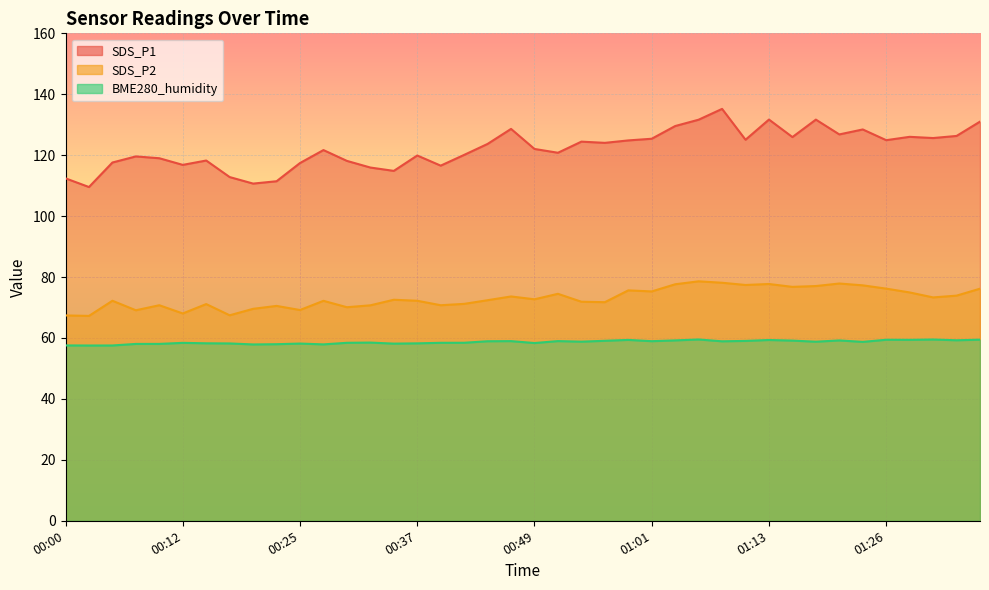

True or false: SDS_P2 and SDS_P1 intersect in this chart.

False